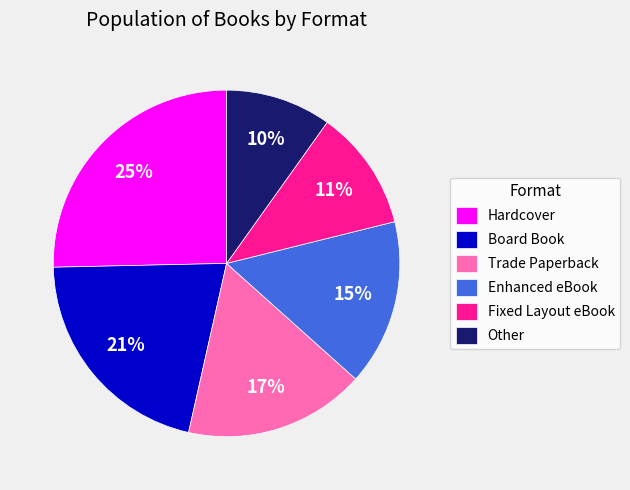

Rank the categories by value from lowest to highest.

Other, Fixed Layout eBook, Enhanced eBook, Trade Paperback, Board Book, Hardcover